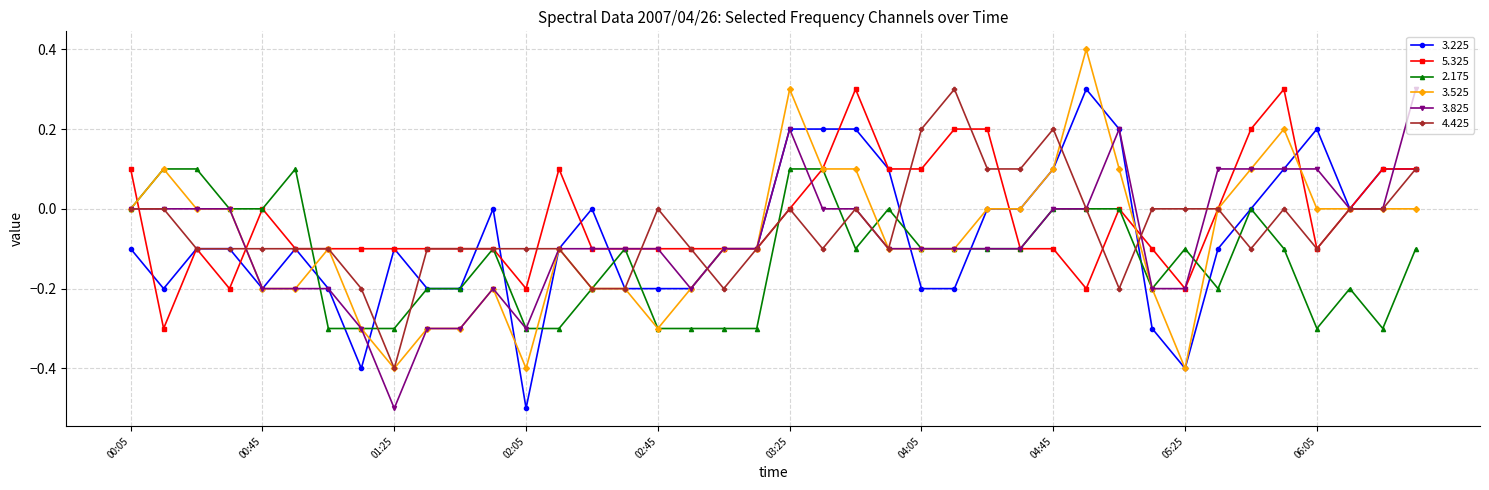

Count the 2.175 values in the range 0 to 1.

13